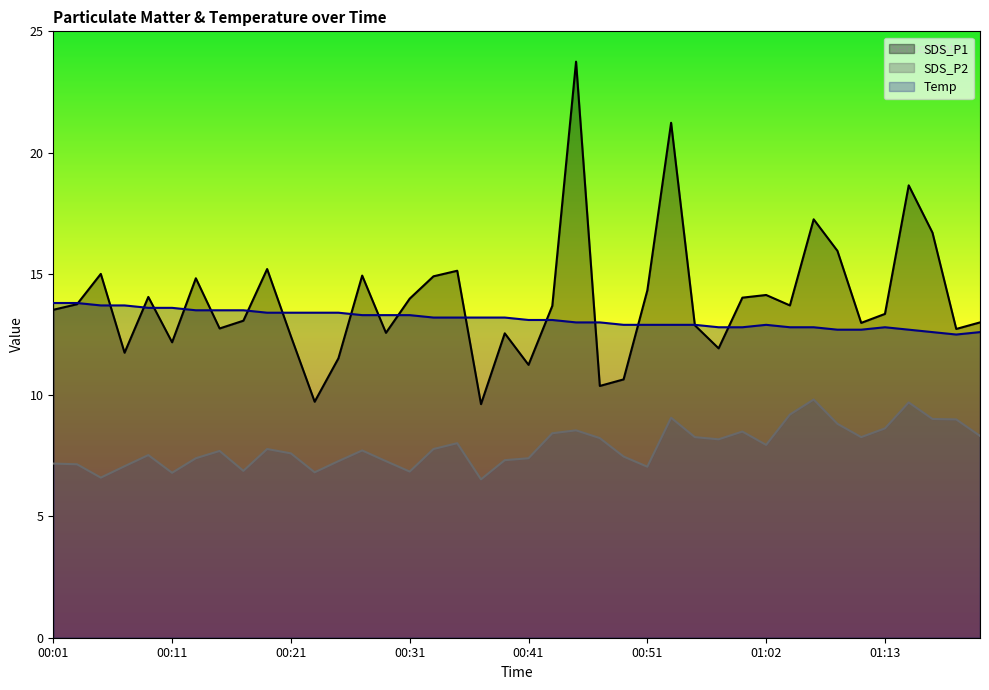

Which category has the lowest value across all series?

00:37